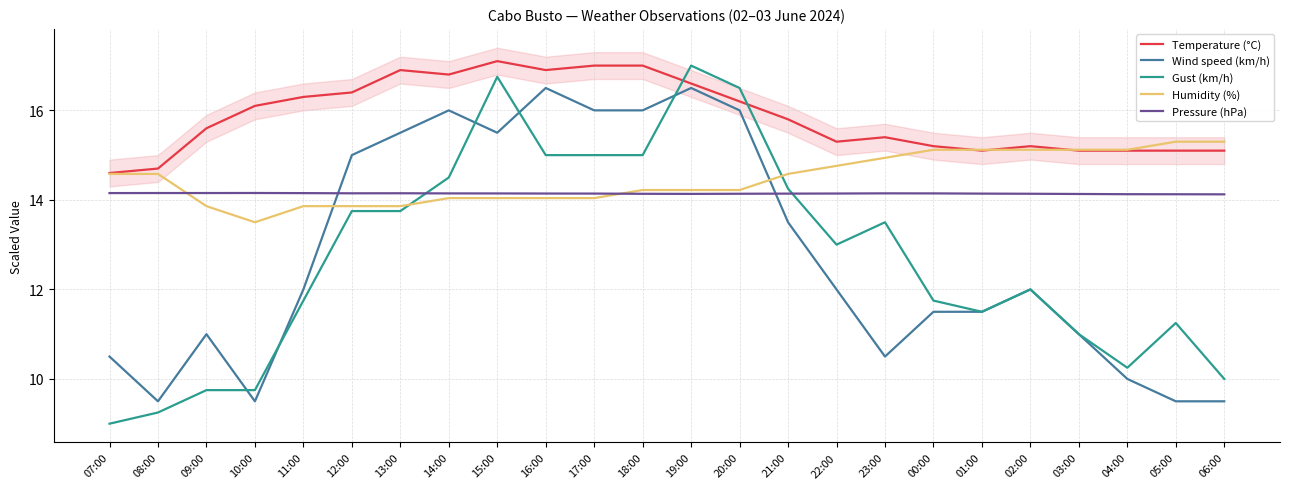

In Pressure (hPa), how many points are lower than both neighbors (excluding endpoints)?

2